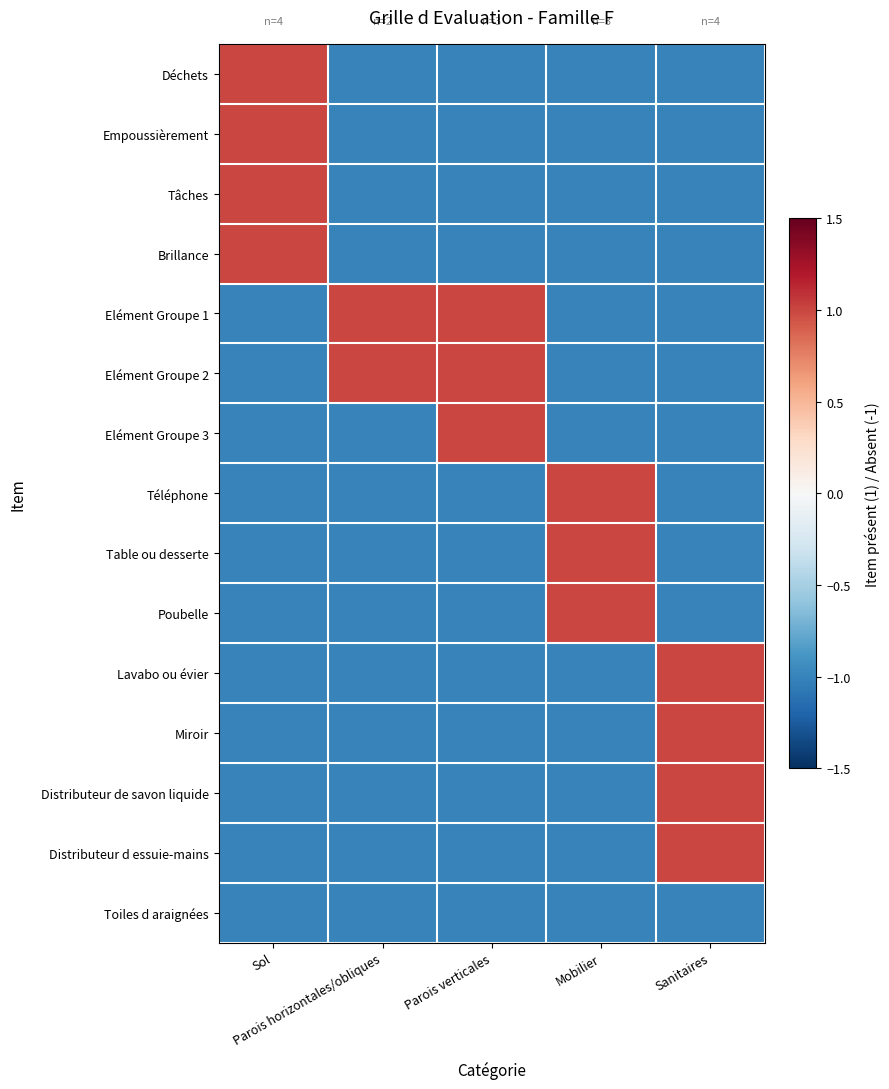

Which has a higher value, Mobilier or Parois horizontales/obliques?

Mobilier